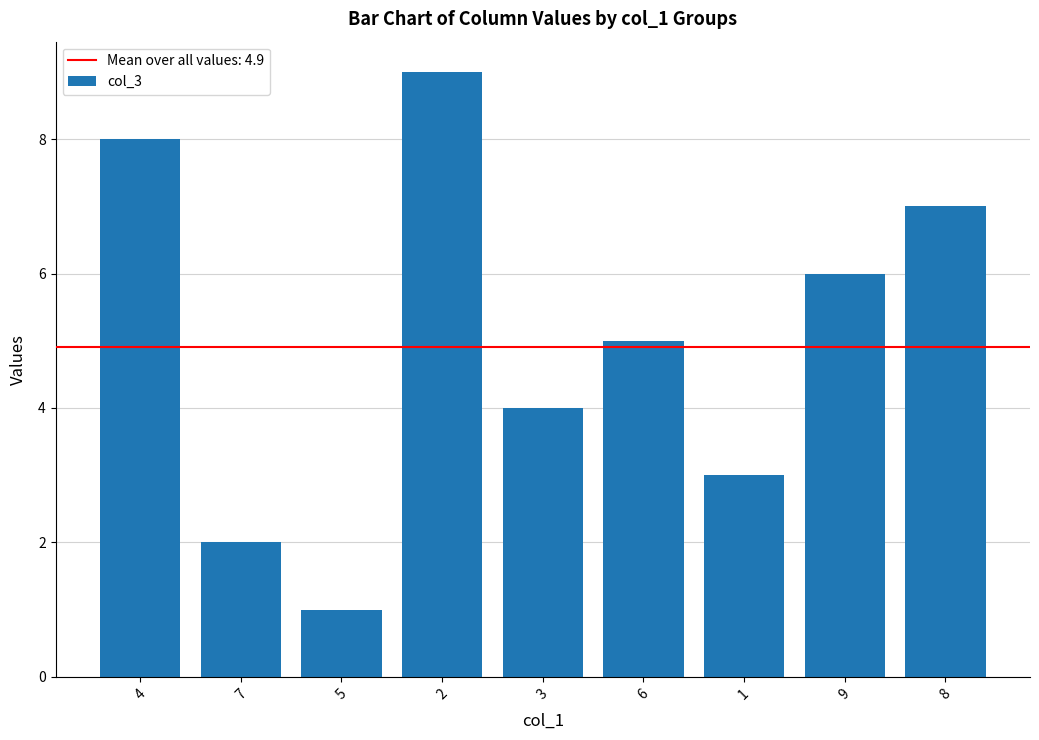

Does the chart contain any negative values?

No